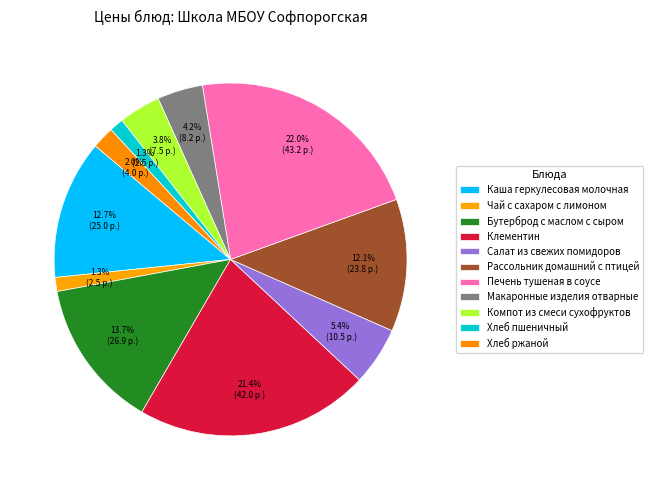

Count the number of slices in the pie.

11